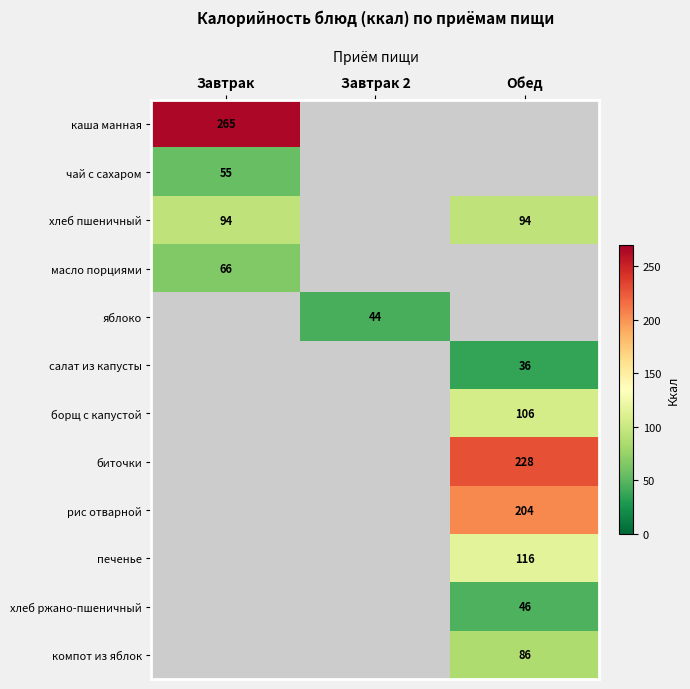

Is the value of печенье at Обед greater than the value of салат из капусты at Обед?

Yes